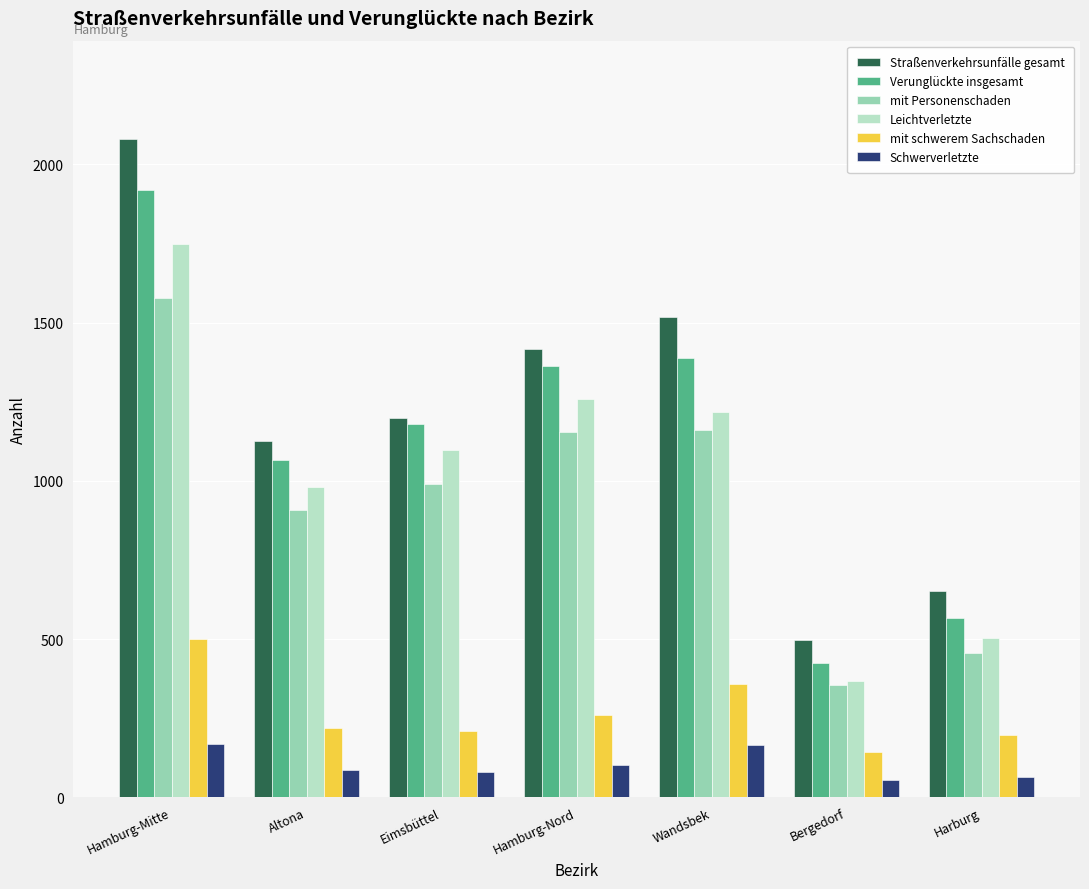

The mit schwerem Sachschaden series shows 724 at Hamburg-Mitte. True or false?

False